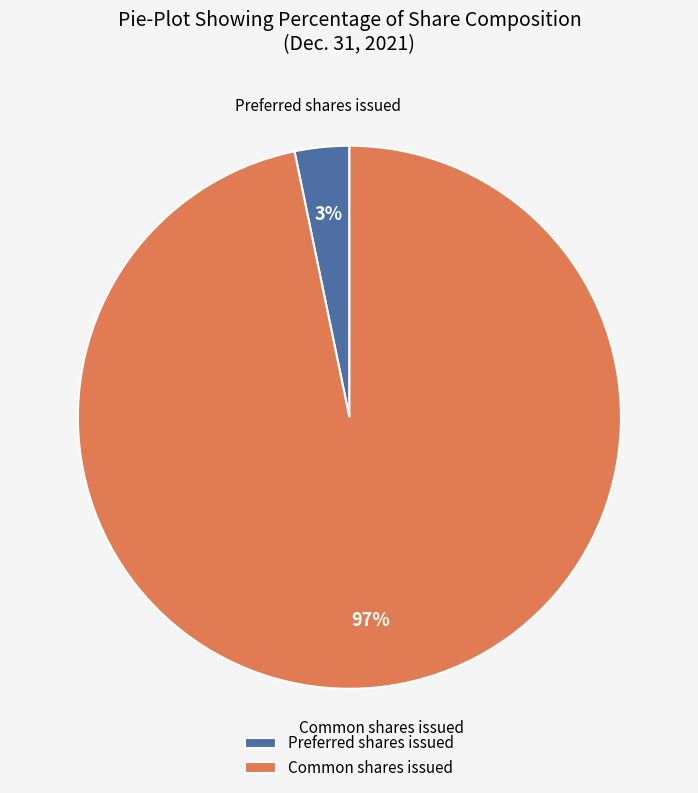

Which category accounts for the majority?

Common shares issued